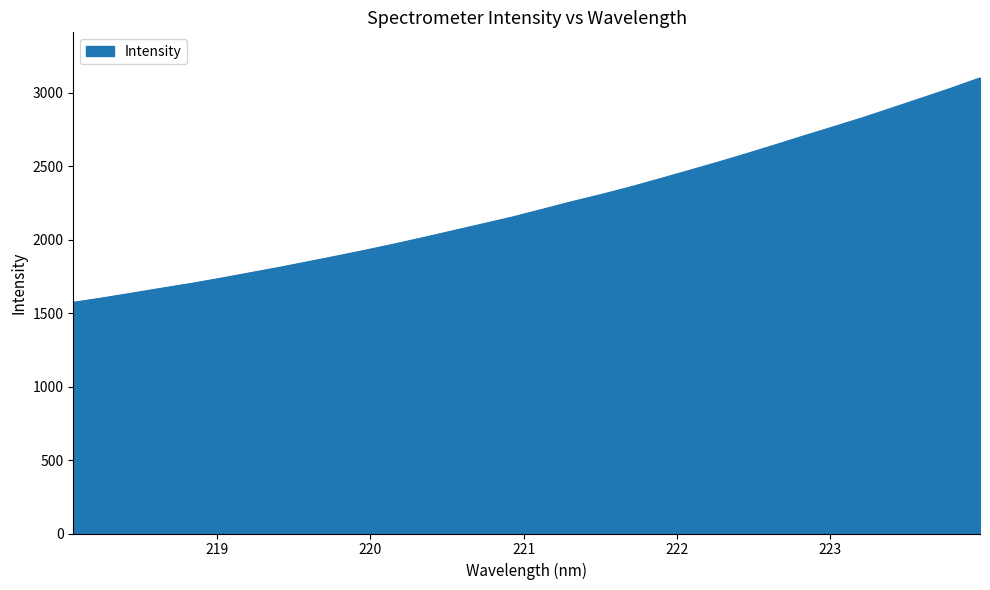

How many lines are shown in the chart?

1